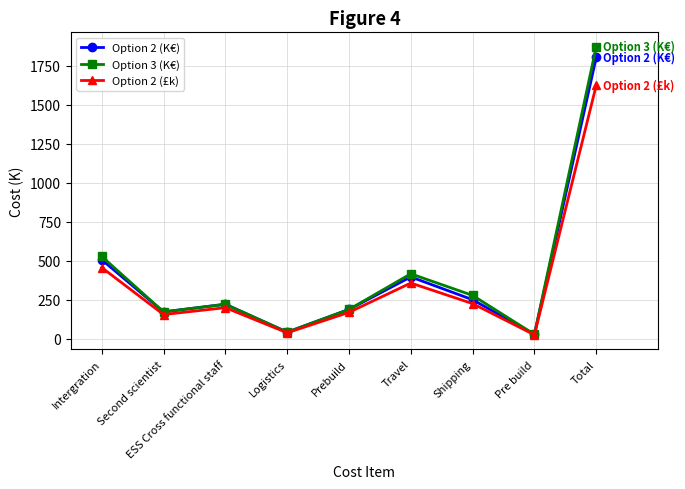

How many lines are shown in the chart?

3